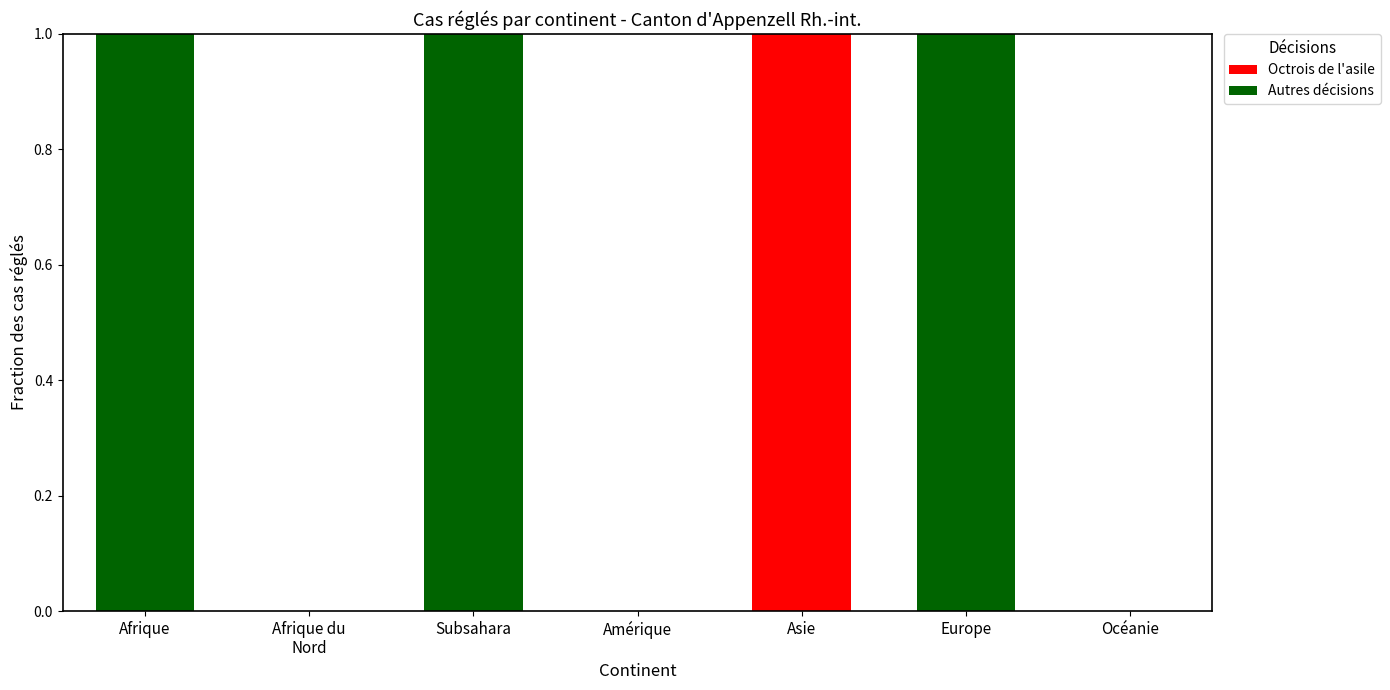

What are all the series names shown in the legend?

Octrois de l'asile, Autres décisions